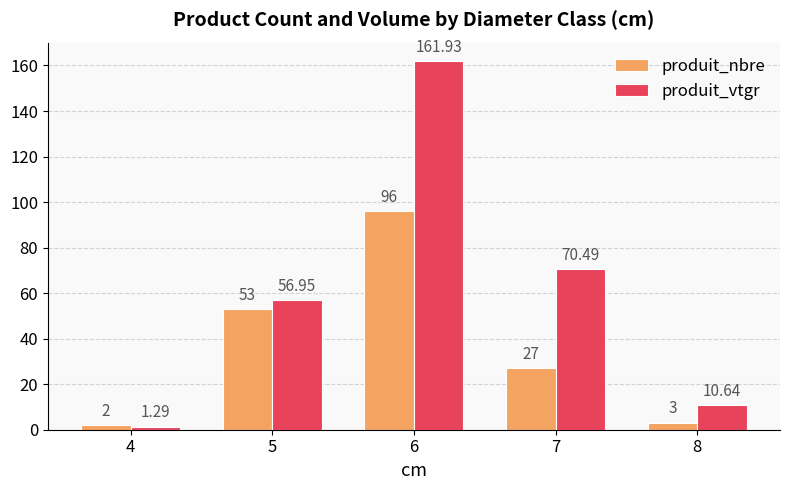

Does the chart contain any negative values?

No